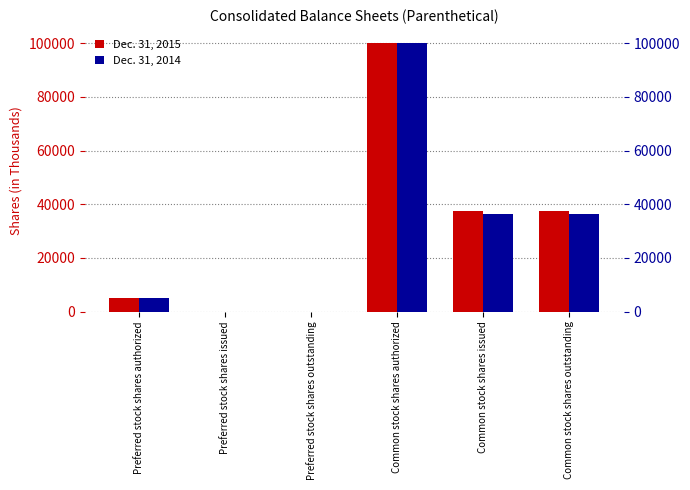

What position from the left is Common stock shares issued?

5